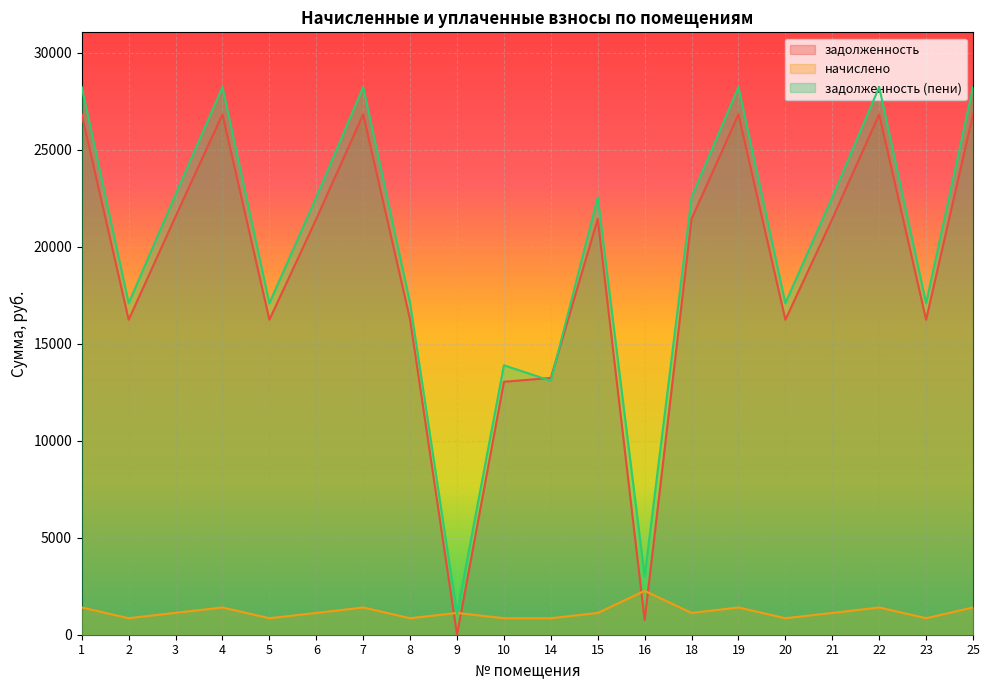

True or false: задолженность (пени) and задолженность intersect in this chart.

True